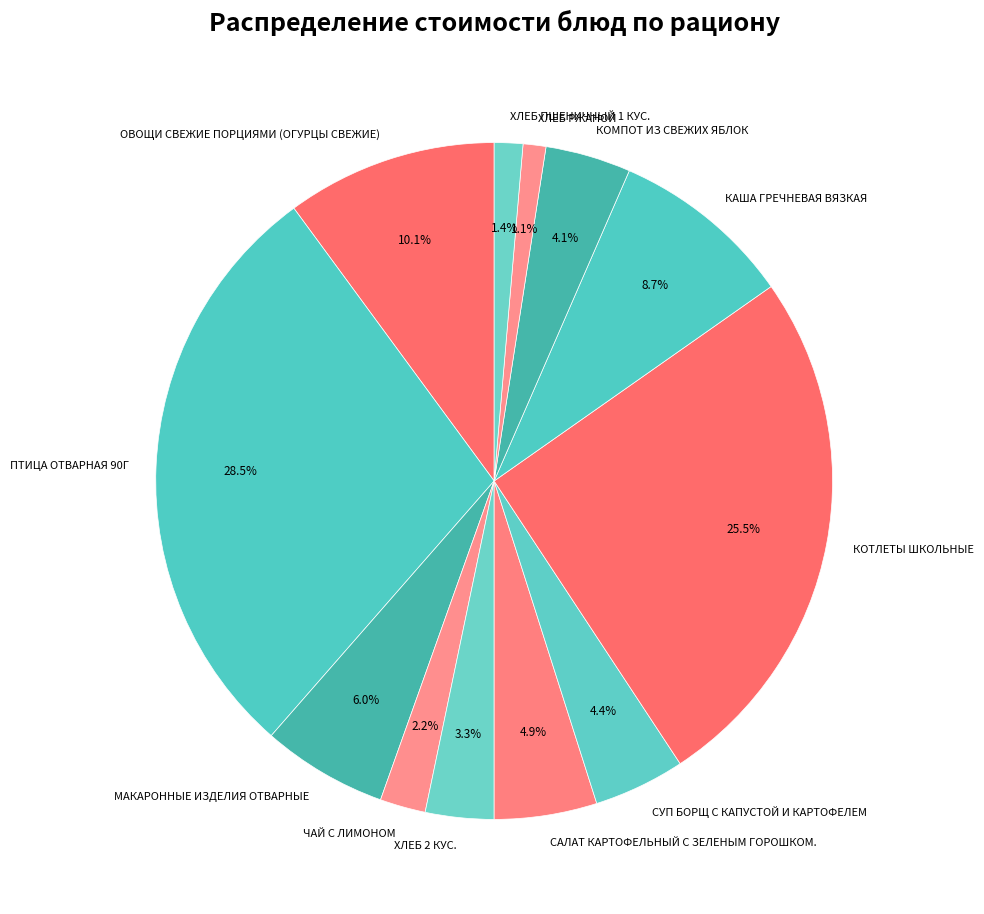

How many slices are in this pie chart?

12